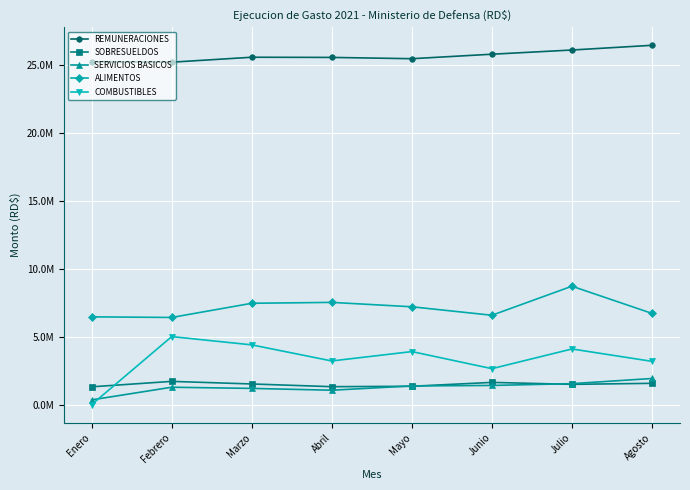

At which category does SOBRESUELDOS reach its first local valley?

Abril